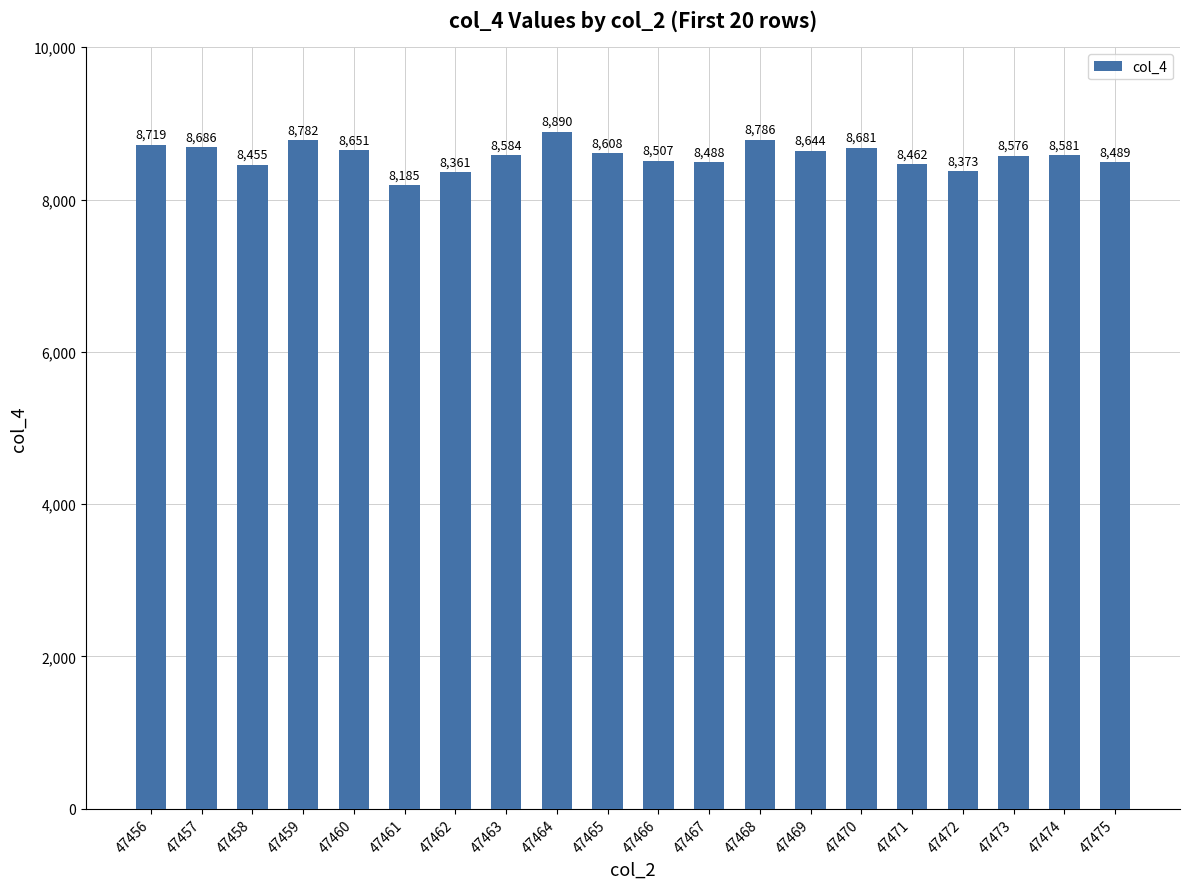

What is the average value?

8575